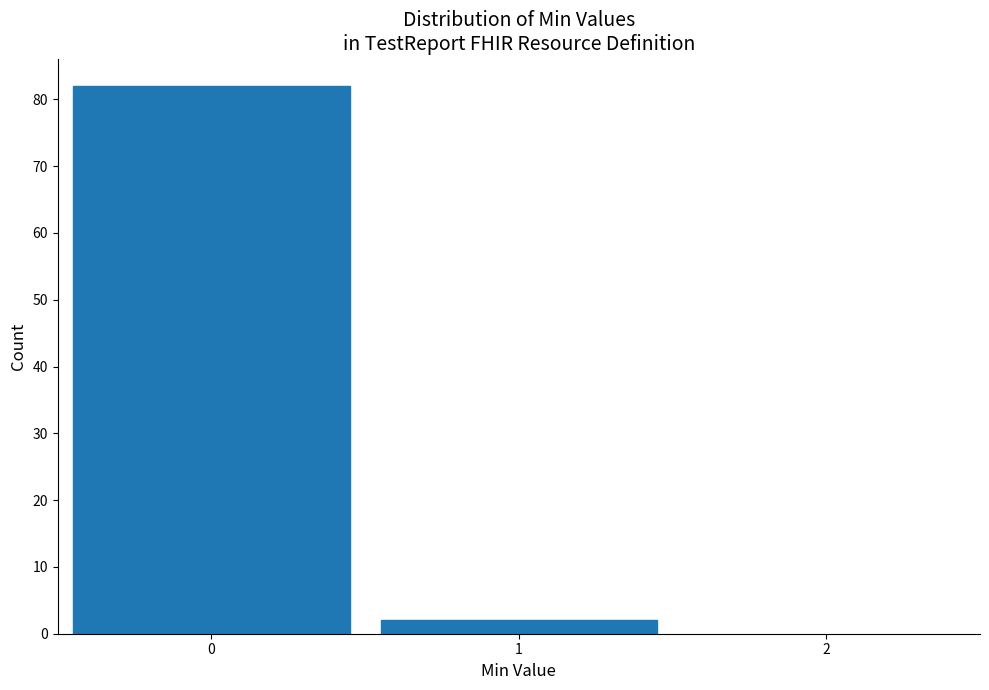

Reading left to right, list every bar in this chart as the range it spans on the x-axis followed by its height. The values are not printed on the chart, so give them approximately, as read against the axis.

-0.5 to 0.5: 82
0.5 to 1.5: 2